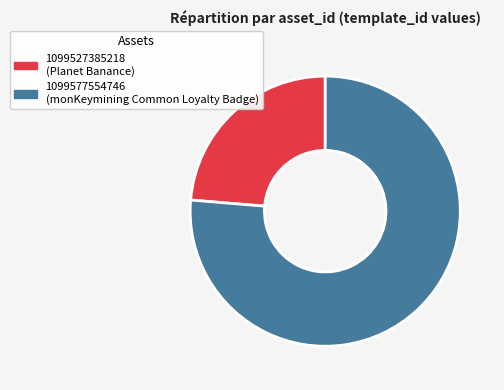

What is the smallest slice in the pie chart?

1099527385218